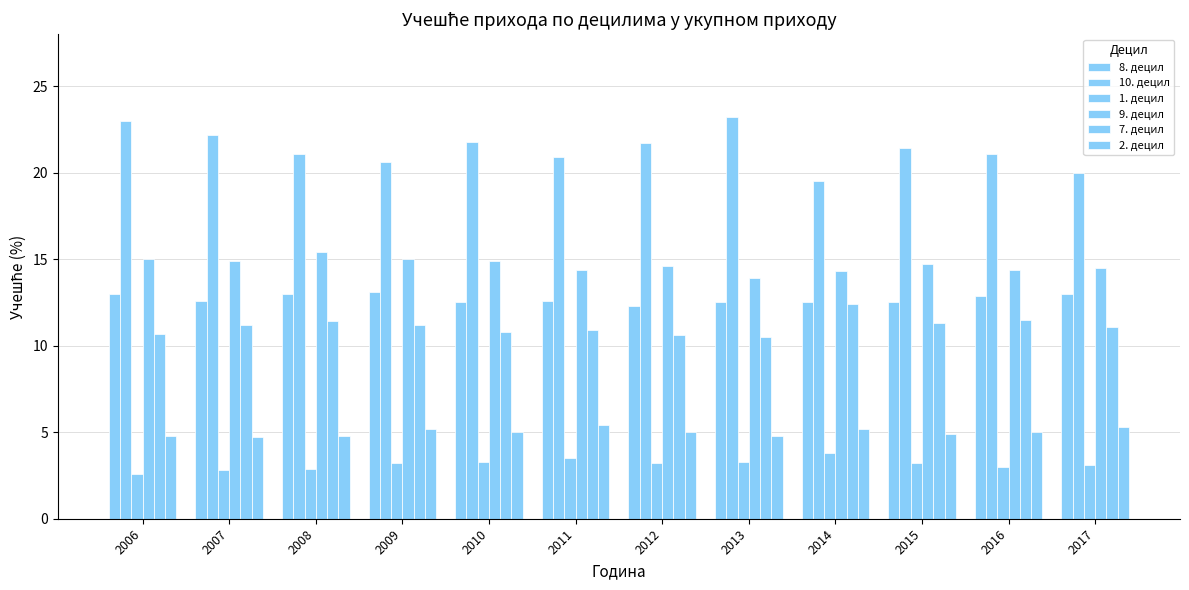

How many bars are there in total?

72